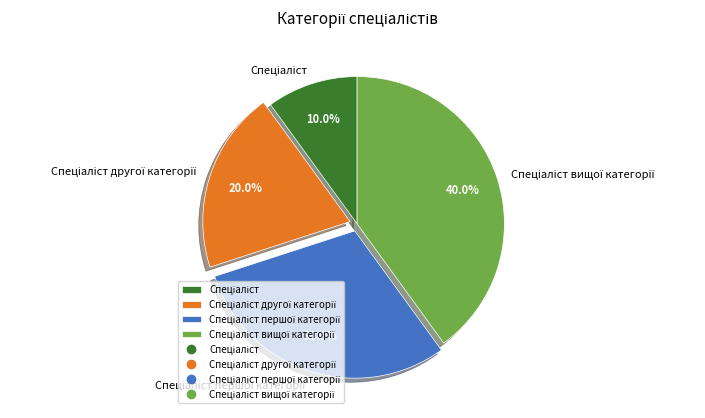

How many segments does this pie chart have?

4